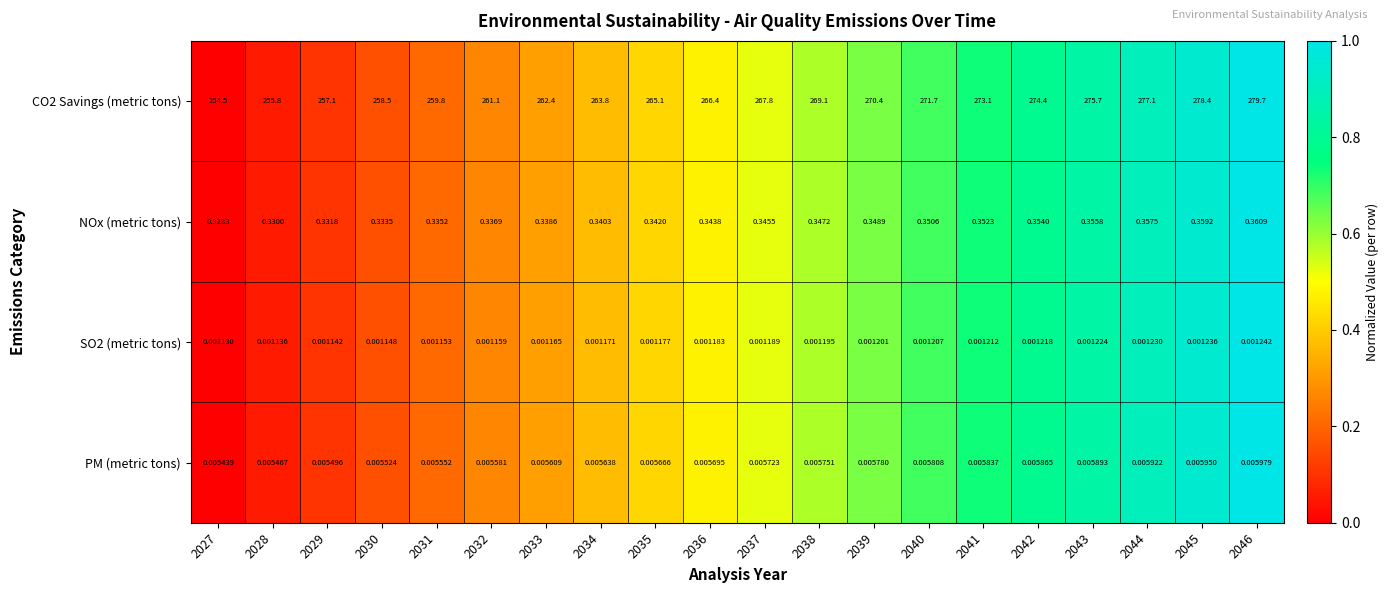

Is the value of PM (metric tons) at 2033 greater than the value of CO2 Savings (metric tons) at 2045?

No